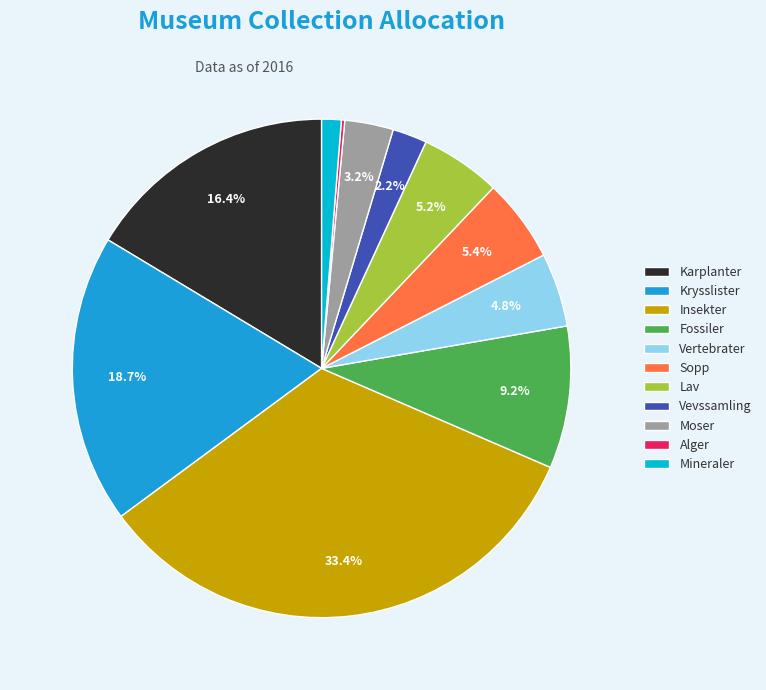

What is the smallest slice in the pie chart?

Alger